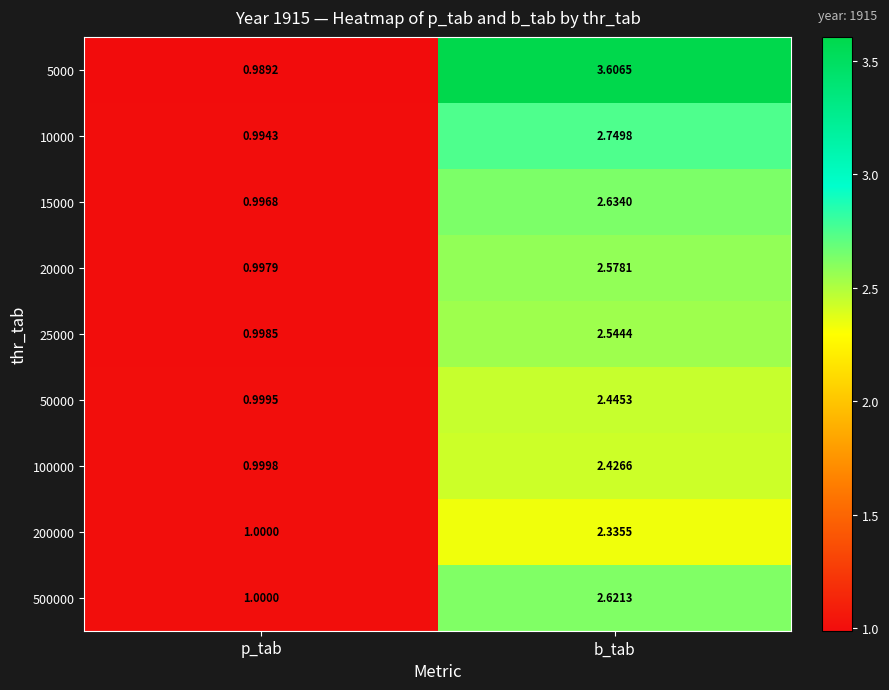

At which category is the sum across all series the highest?

b_tab